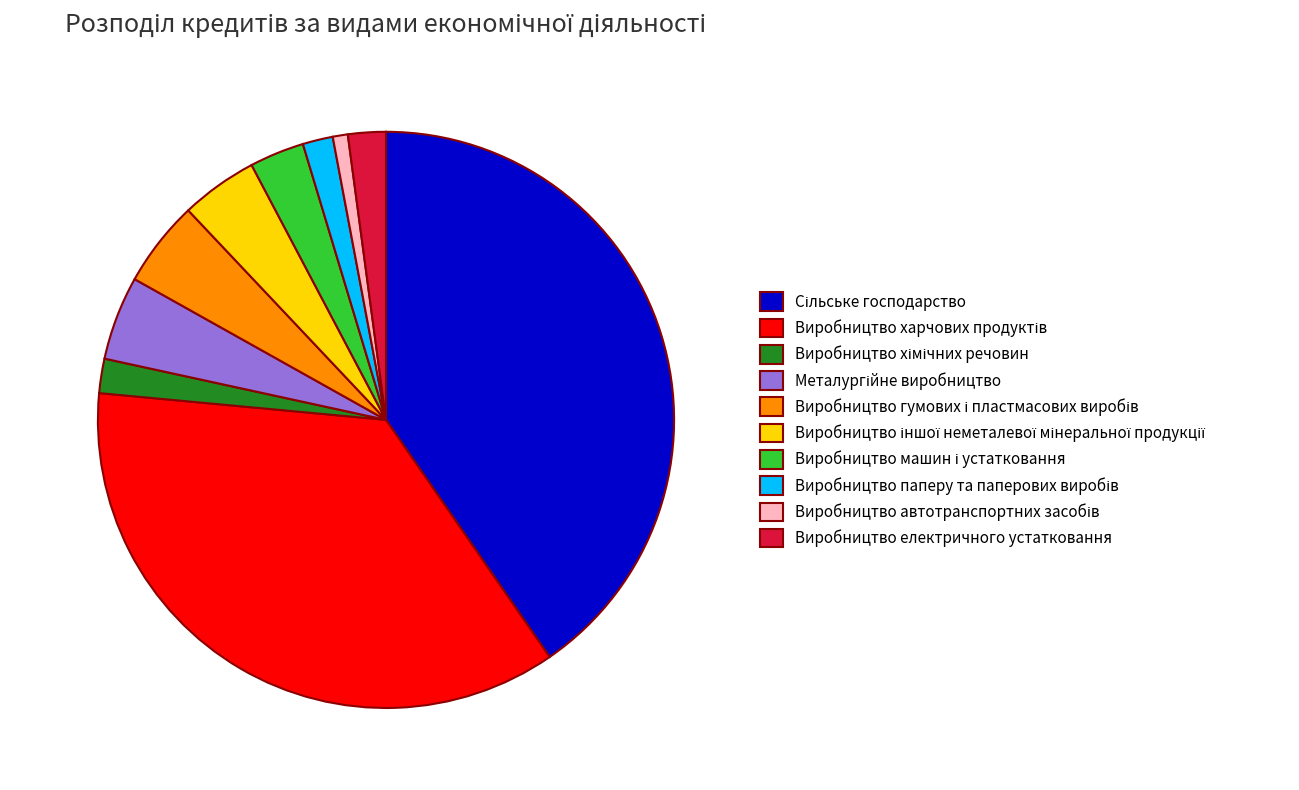

Is there any slice that represents more than half of the pie?

No